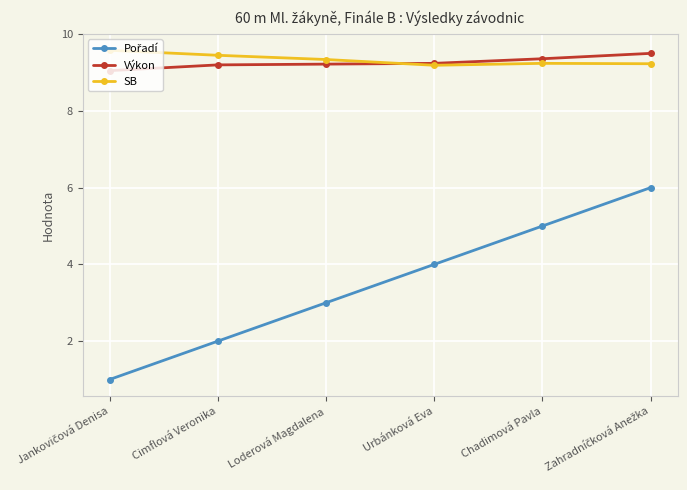

What is the value of the SB point at the 5th from the left?

9.2